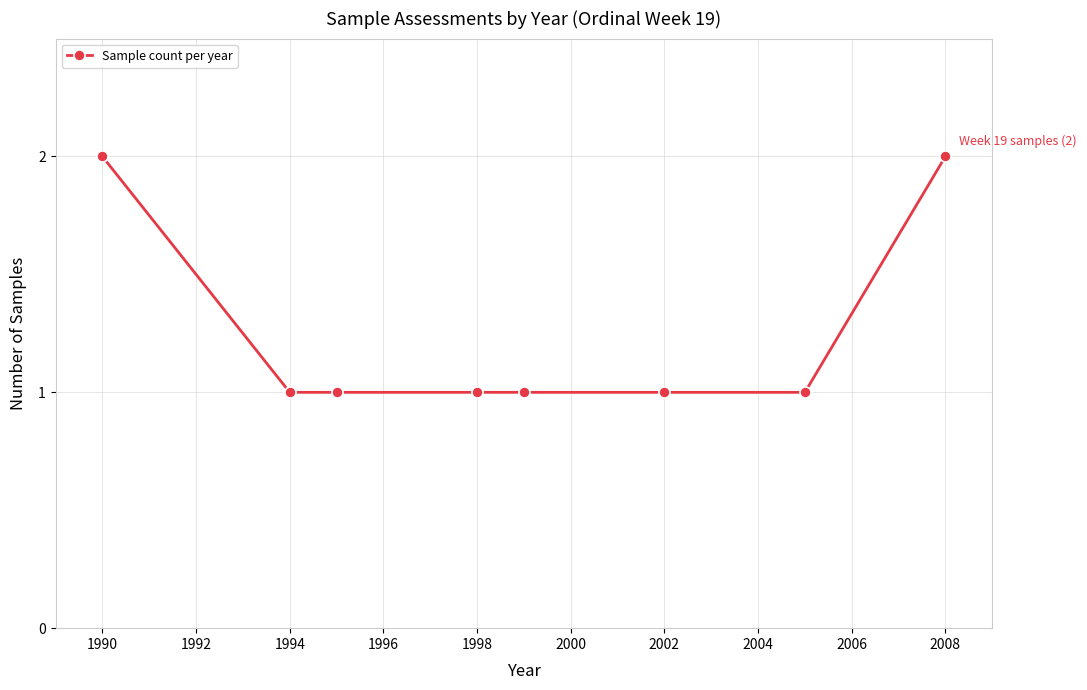

Count the number of data series in this chart.

1